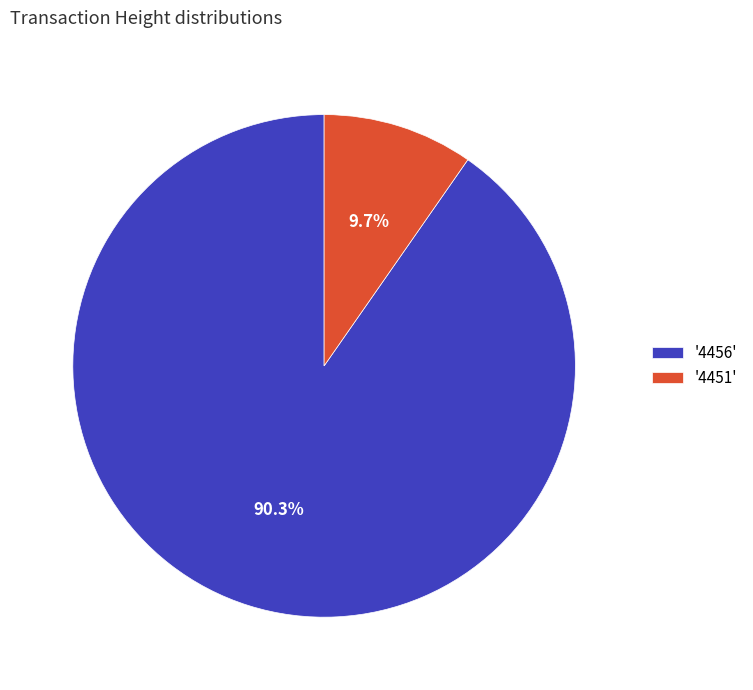

How many segments does this pie chart have?

2